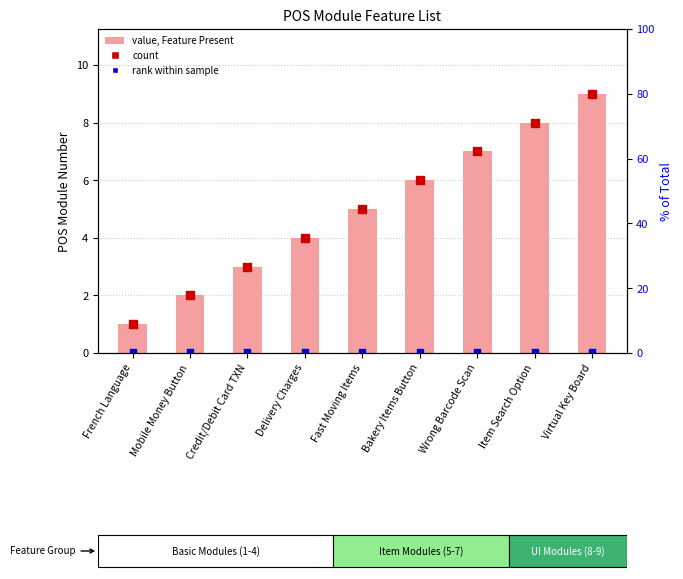

At which category is the sum across all series the highest?

Virtual Key Board